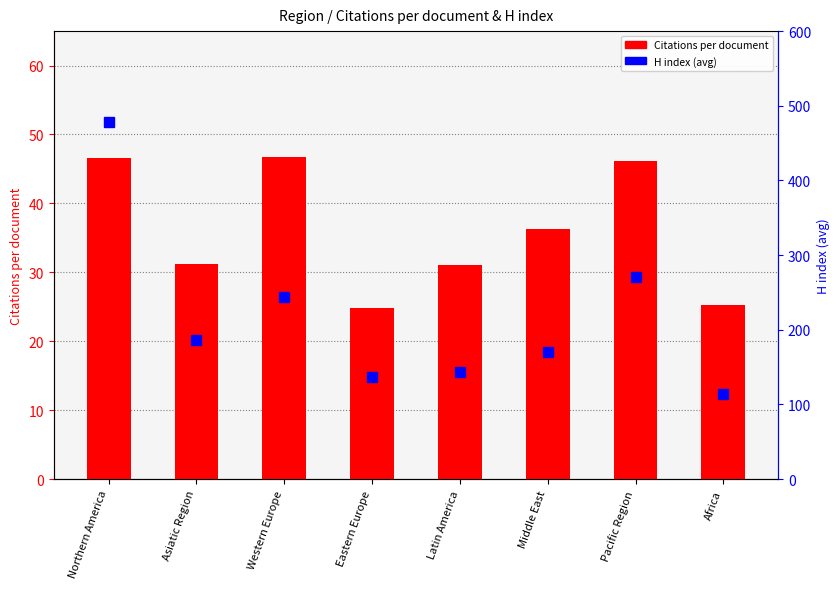

What is the label of the 6th bar from the right?

Western Europe